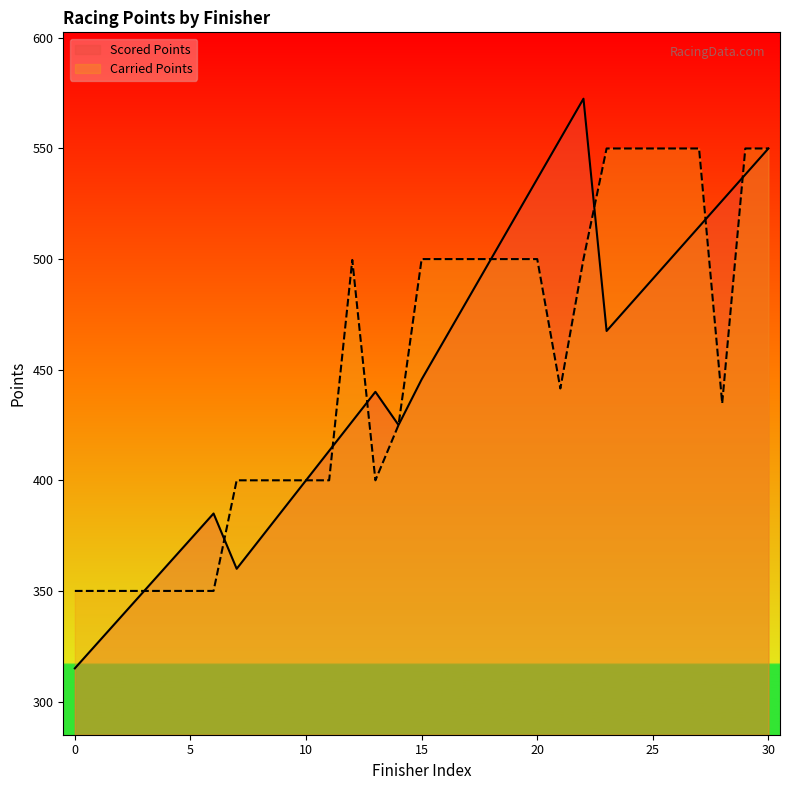

Reading right to left, list all the values displayed in this chart.

Scored Points: 550.0	538.2	526.4	514.6	502.9	491.1	479.3	467.5	572.5	554.4	536.2	518.1	500.0	481.9	463.8	445.6	425.0	440.0	426.7	413.3	400.0	386.7	373.3	360.0	385.0	373.3	361.7	350.0	338.3	326.7	315.0
Carried Points: 550.0	550.0	434.8	550.0	550.0	550.0	550.0	550.0	500.0	441.5	500.0	500.0	500.0	500.0	500.0	500.0	425.0	400.0	499.6	400.0	400.0	400.0	400.0	400.0	350.0	350.0	350.0	350.0	350.0	350.0	350.0